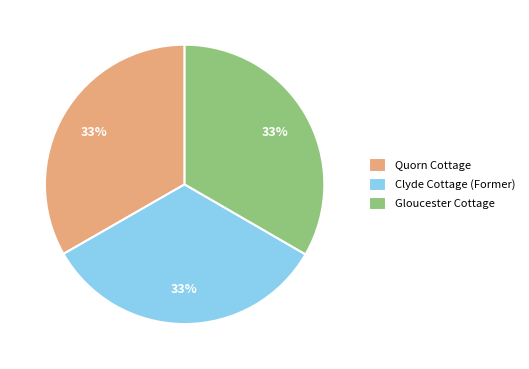

To the nearest percent, what is the average slice percentage?

33%